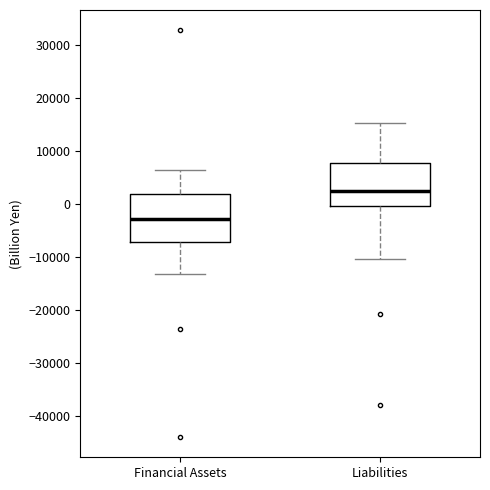

Reading left to right, read every box against the y-axis: the position of its median line, the range the box covers, and the ends of its whiskers. The values are not printed on the chart, so give them approximately, as read against the axis.

Financial Assets: median -3000, box -7000 to 2000, whiskers -13000 to 6000
Liabilities: median 3000, box 0 to 8000, whiskers -10000 to 15000